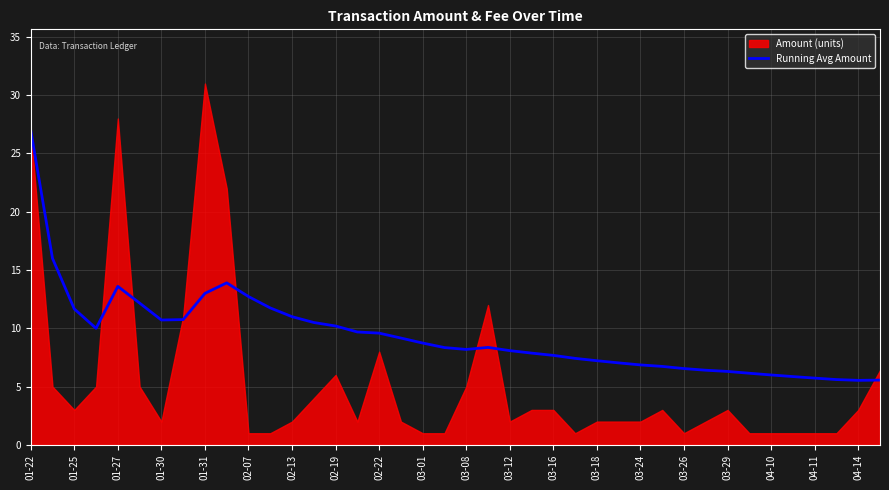

What is the minimum value for Running Avg Amount?

5.5